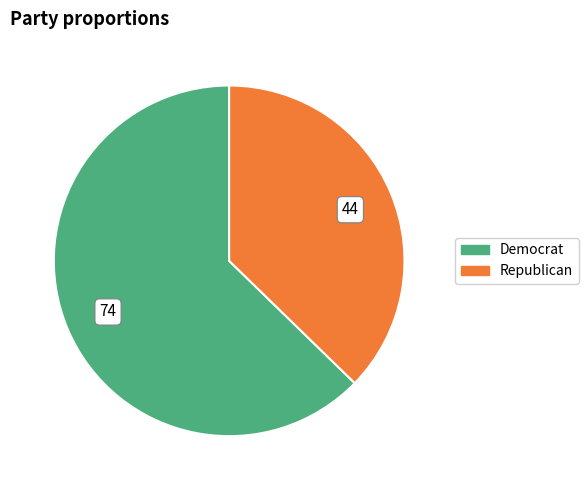

Does any single category account for the majority?

Yes